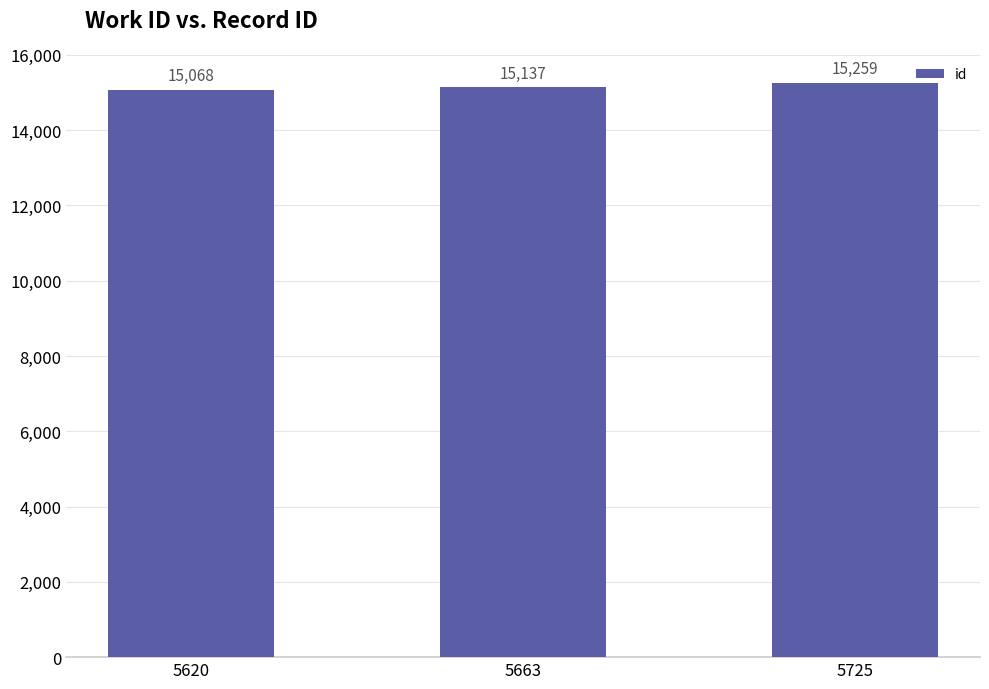

Are the bars grouped side by side (vs. stacked)?

No